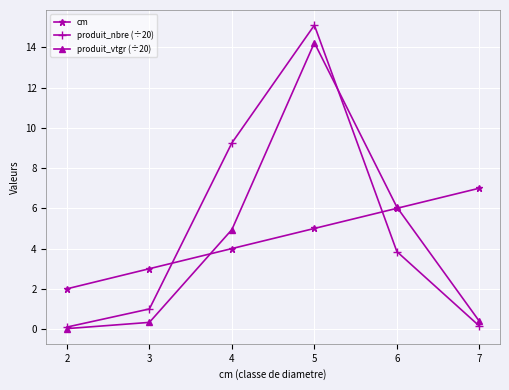

How many lines are shown in the chart?

3